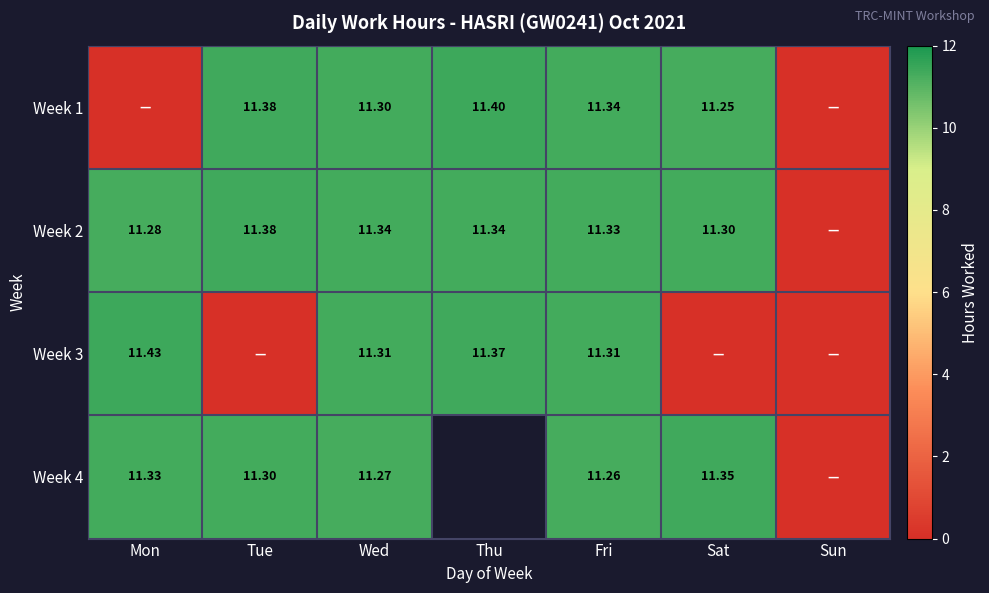

What is the maximum value shown in the chart?

11.4